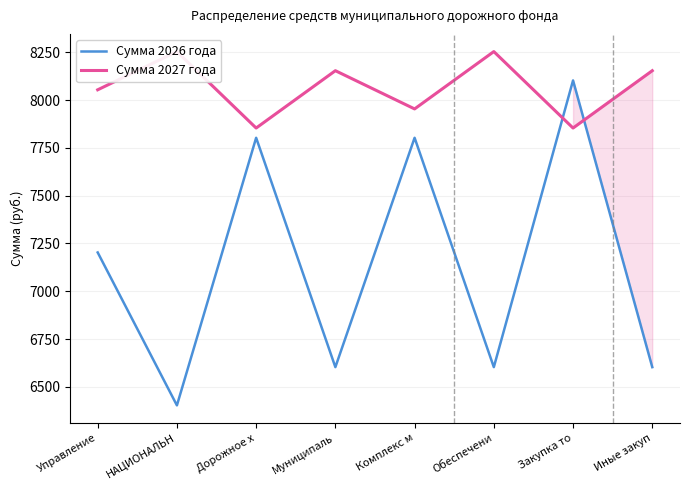

Which series has the largest total across all categories?

Сумма 2027 года